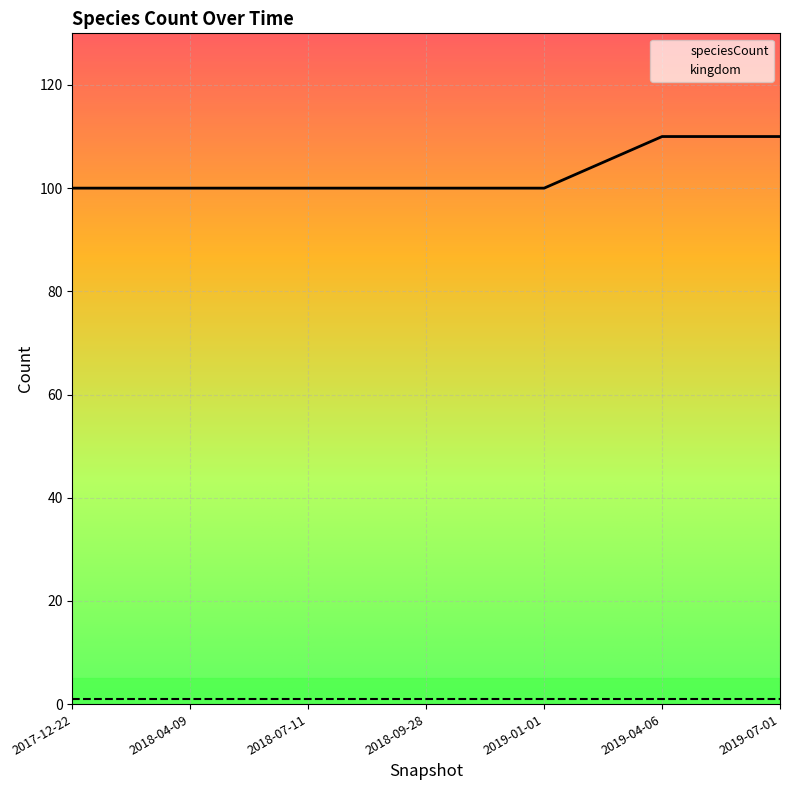

Is this an area chart (filled region under the line)?

No